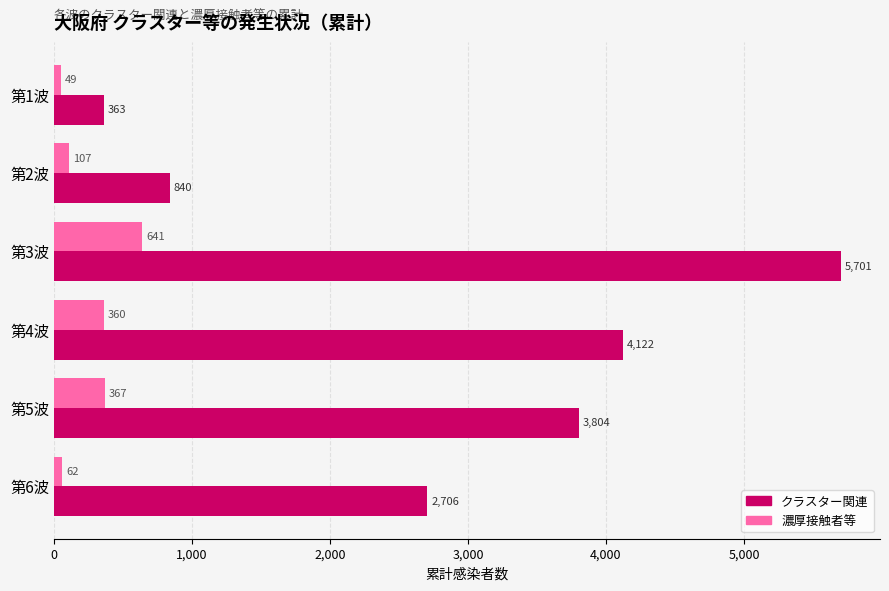

What is the difference between the maximum and minimum values in the クラスター関連 series?

5338